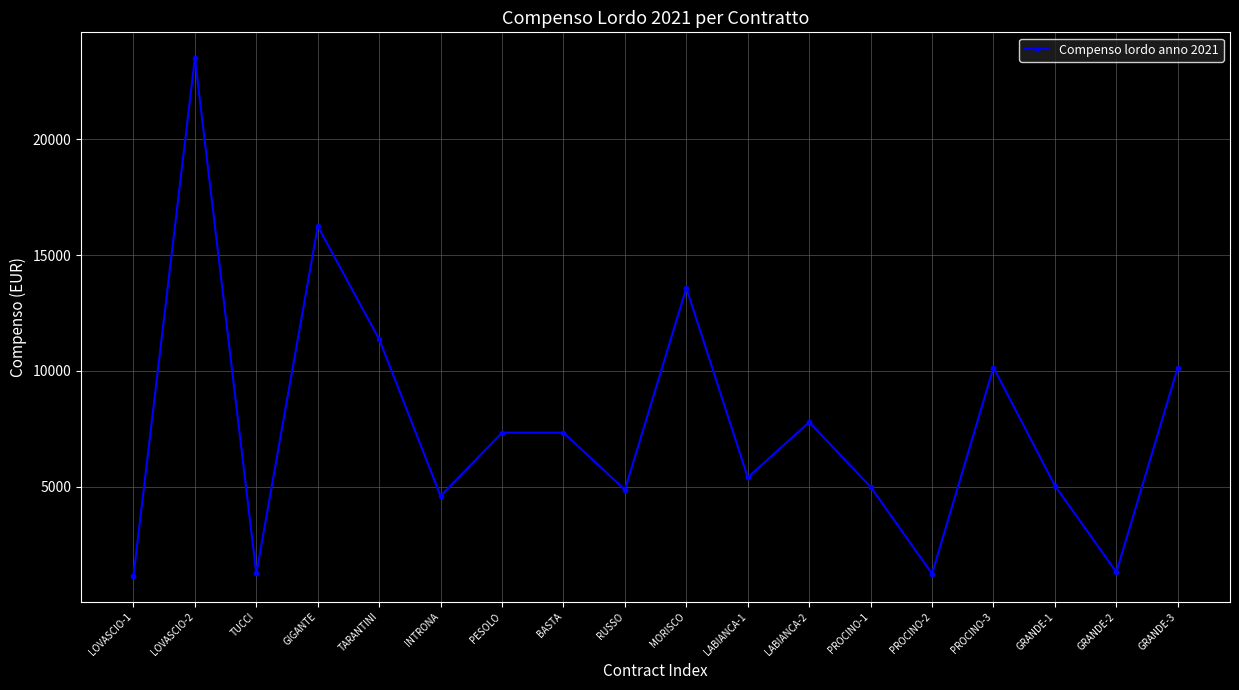

How many points are lower than both their immediate neighbors (excluding endpoints)?

6